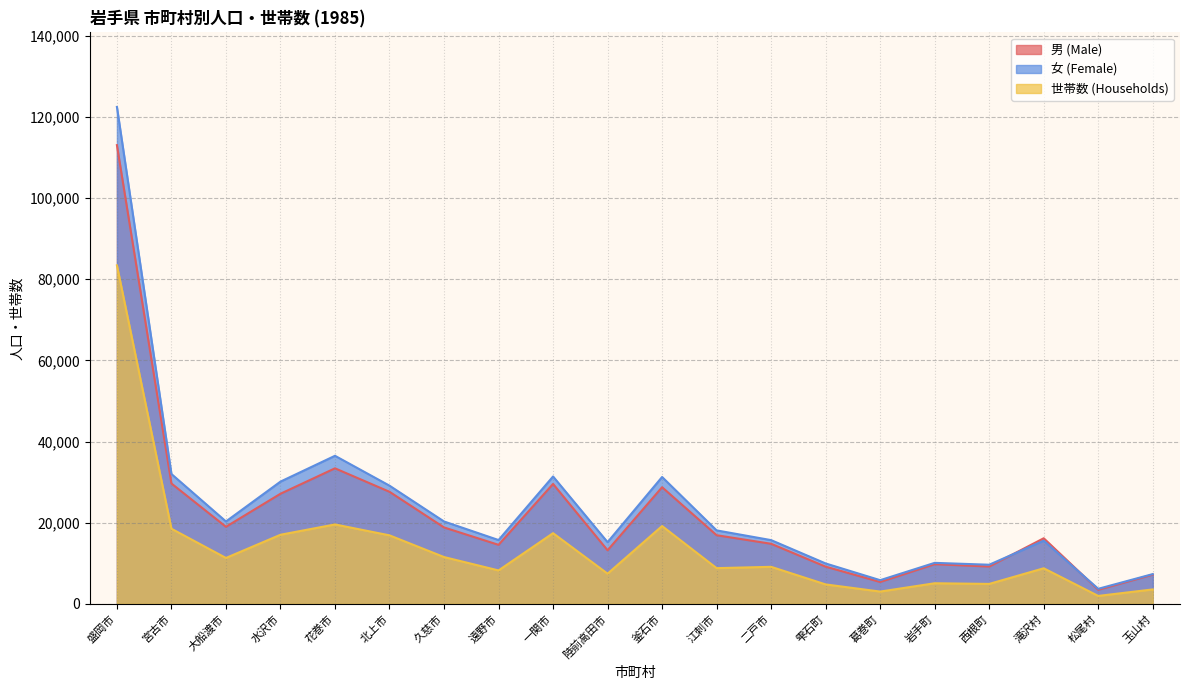

How many lines are shown in the chart?

3